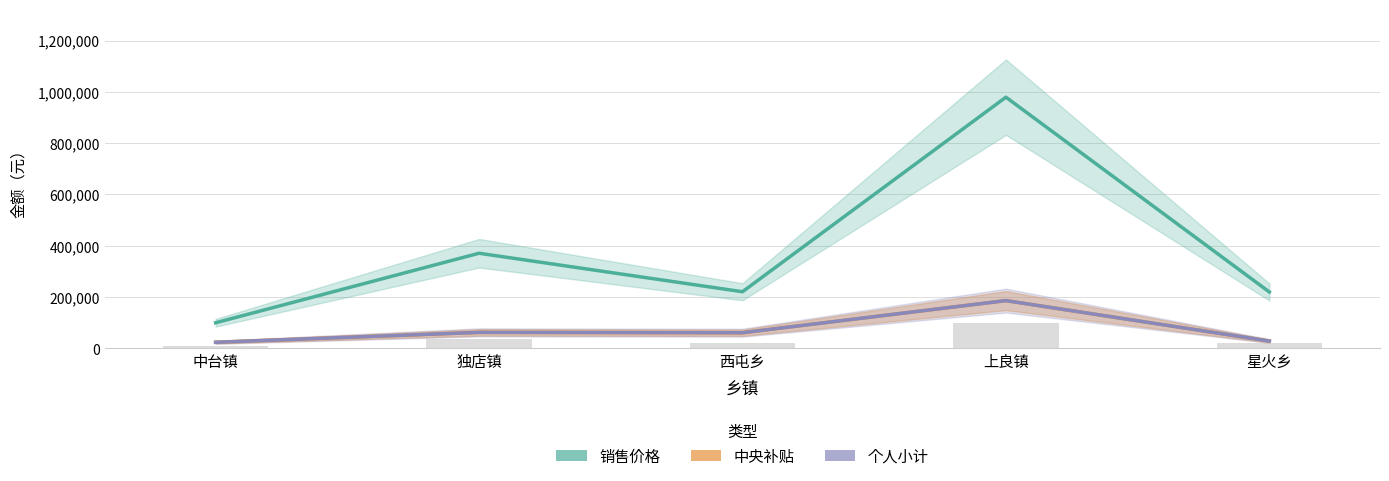

Which series has the largest total across all categories?

销售价格